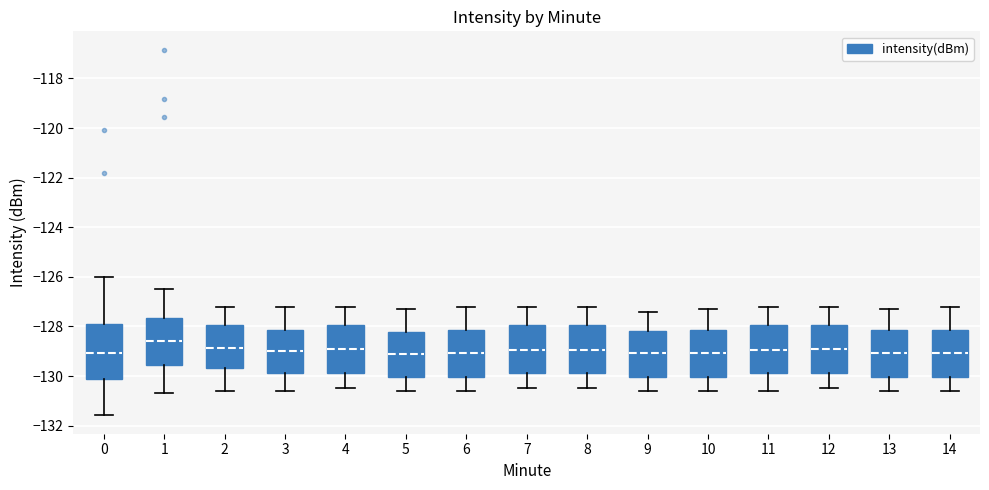

Which box is the tallest, from its lower edge to its upper edge?

0